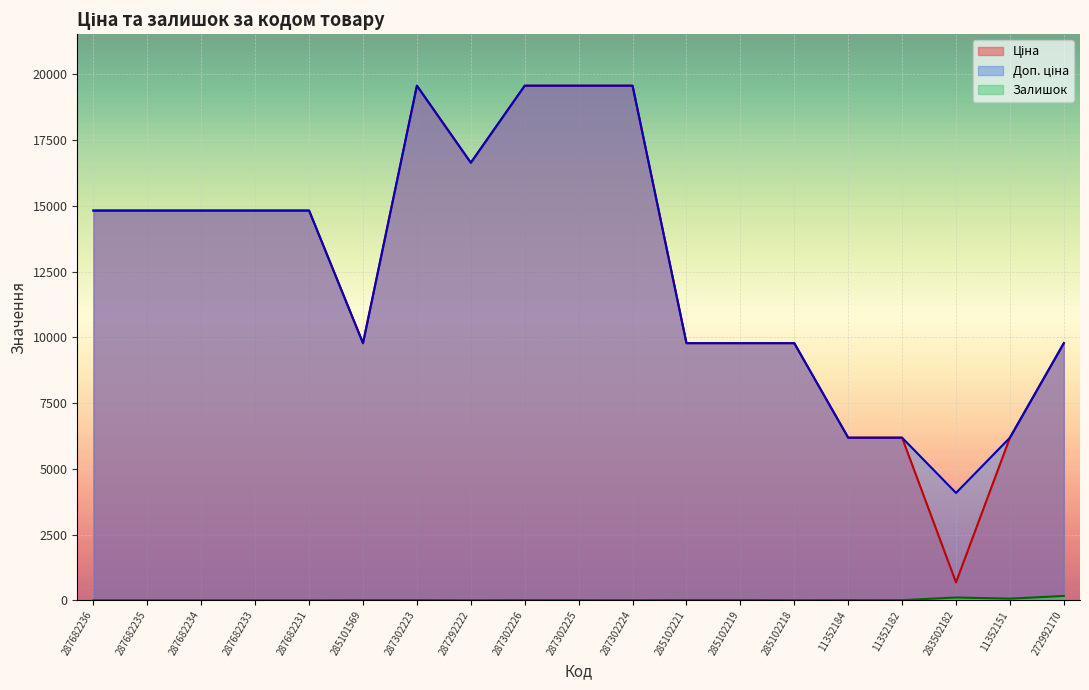

At how many categories does at least one series exceed 6672?

15